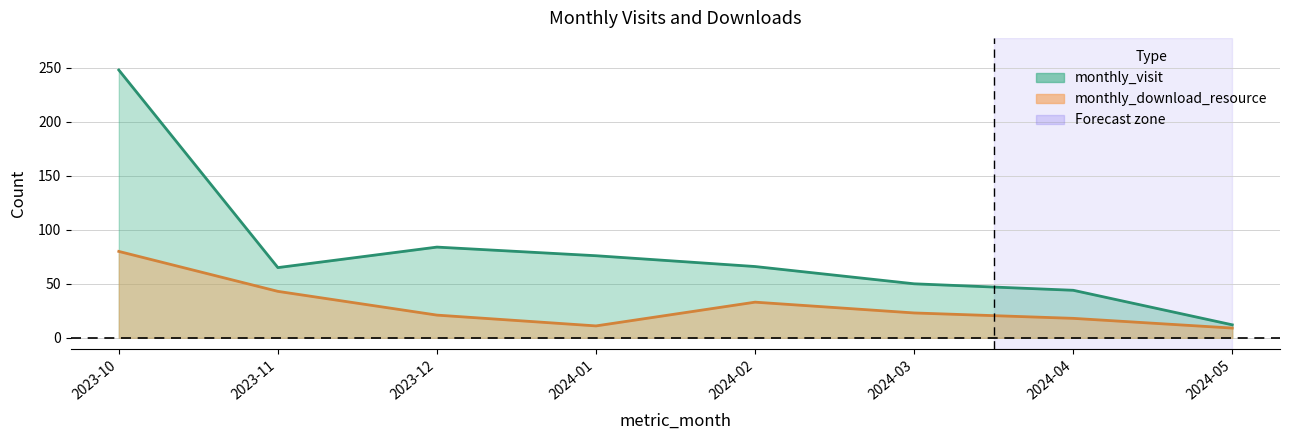

What is the smallest value displayed?

9